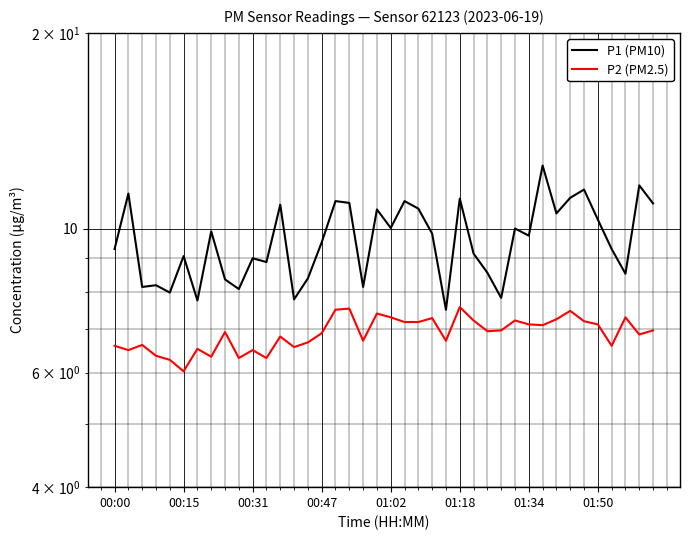

Does the chart display data point markers on the line(s)?

No